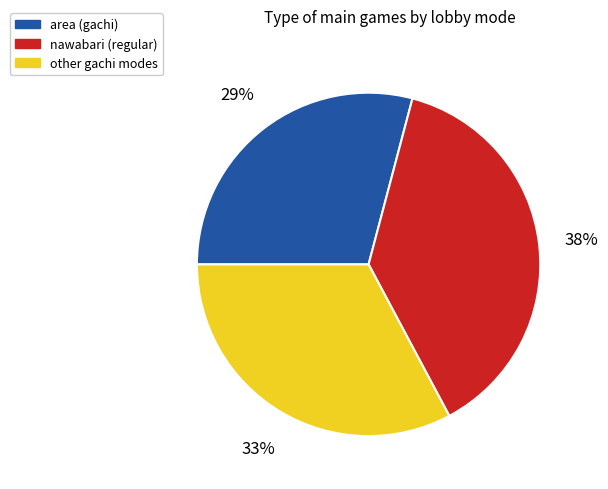

To the nearest percent, what is the average slice percentage?

33%